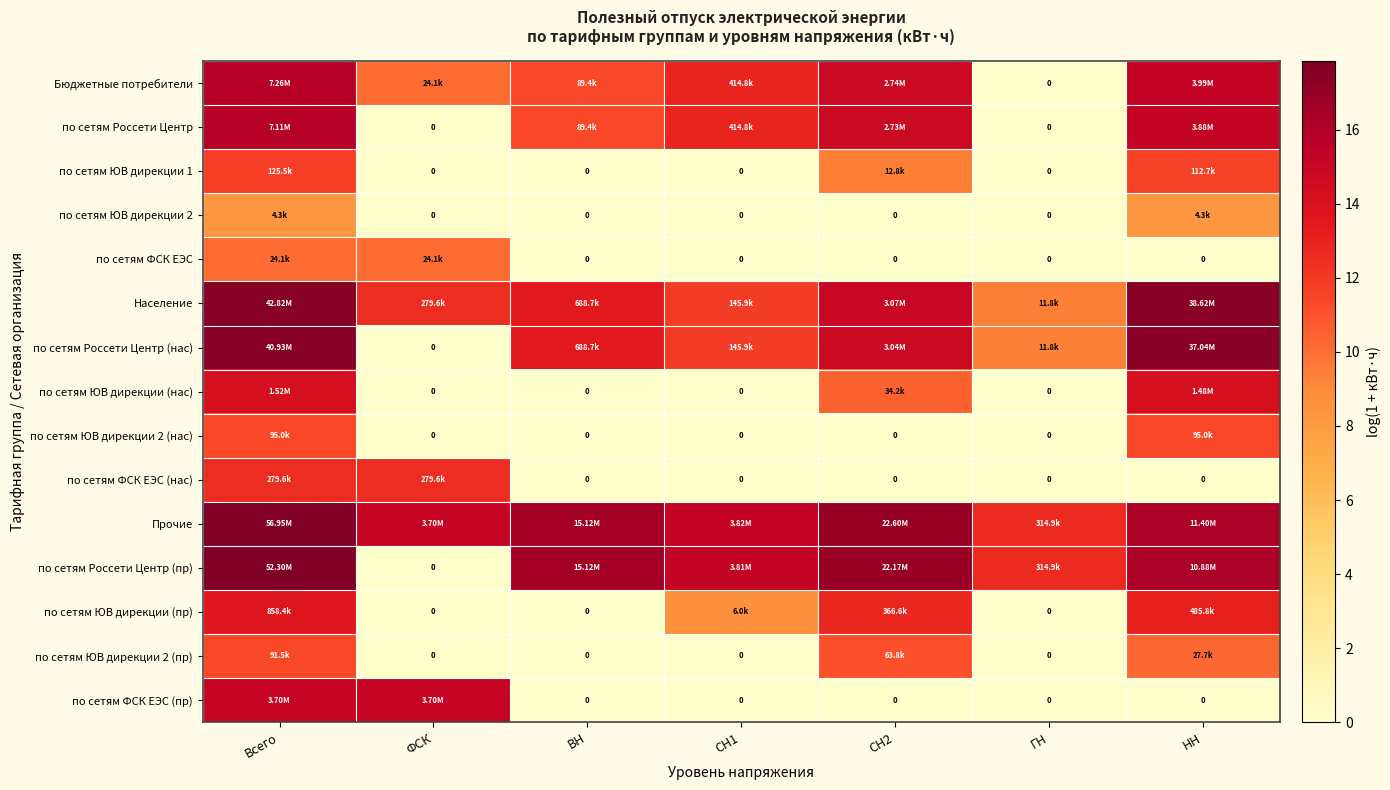

How many values in the Прочие series are below 16?

3